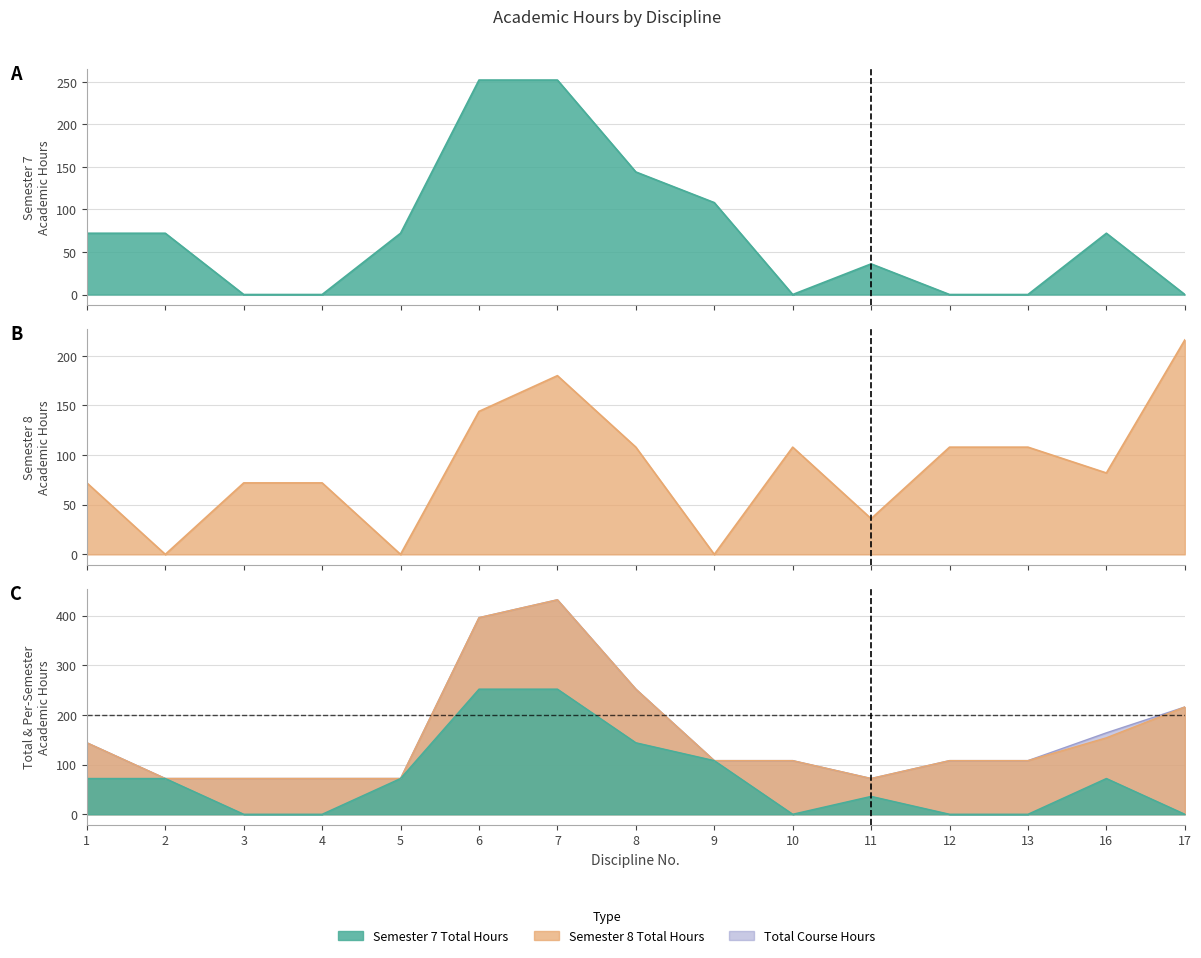

Between 9 and 16, which is larger?

9